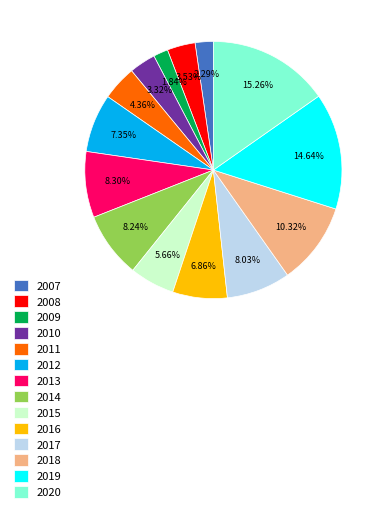

Which slice is the largest?

2020